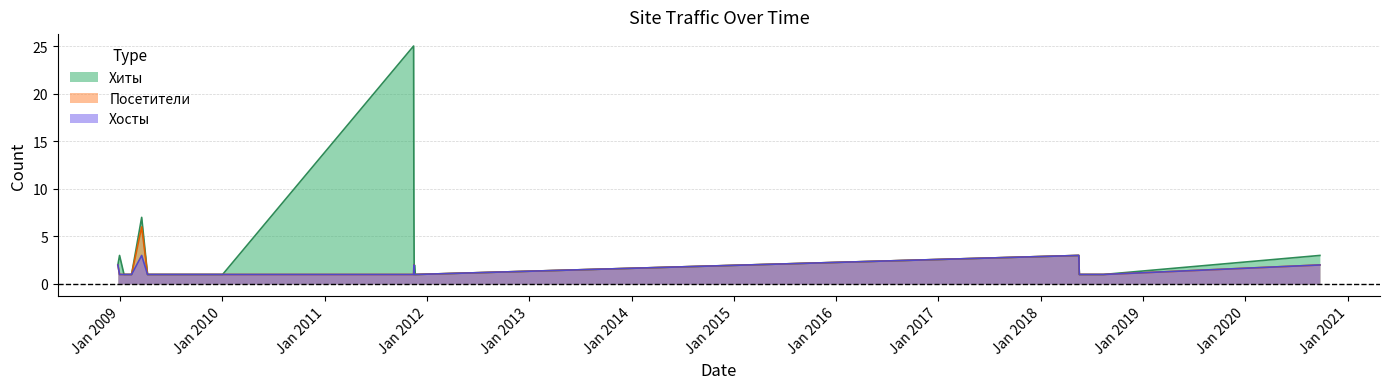

At 2018-08-13, list the series in order from largest to smallest.

Хиты, Посетители, Хосты